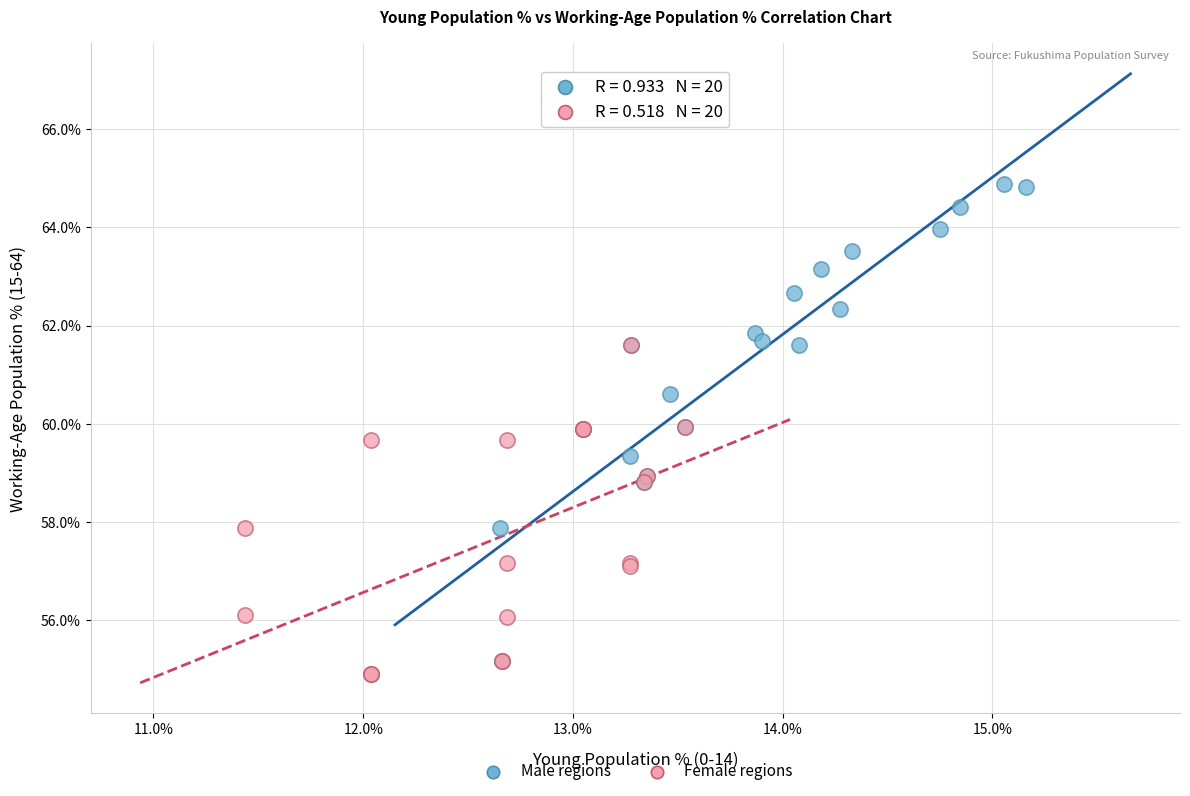

What are all the series names shown in the legend?

Male regions, Female regions